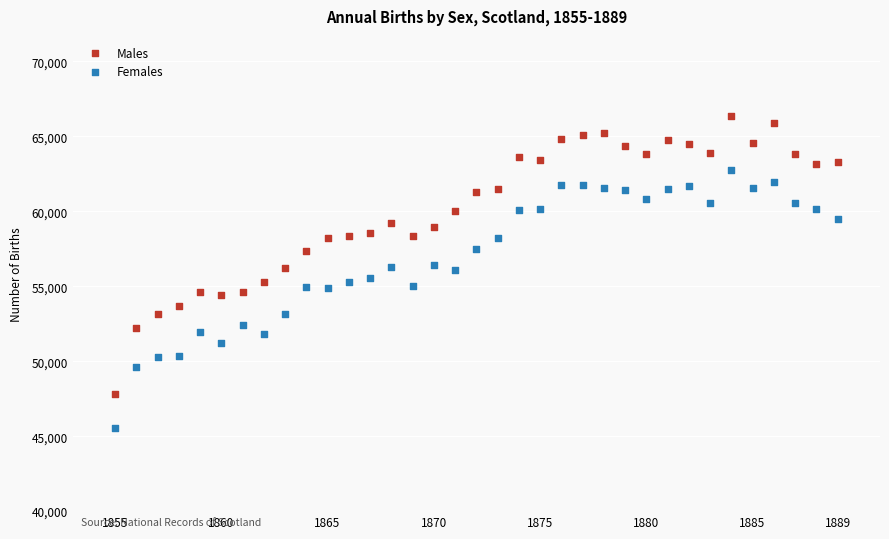

Which series reaches the minimum Y coordinate?

Females